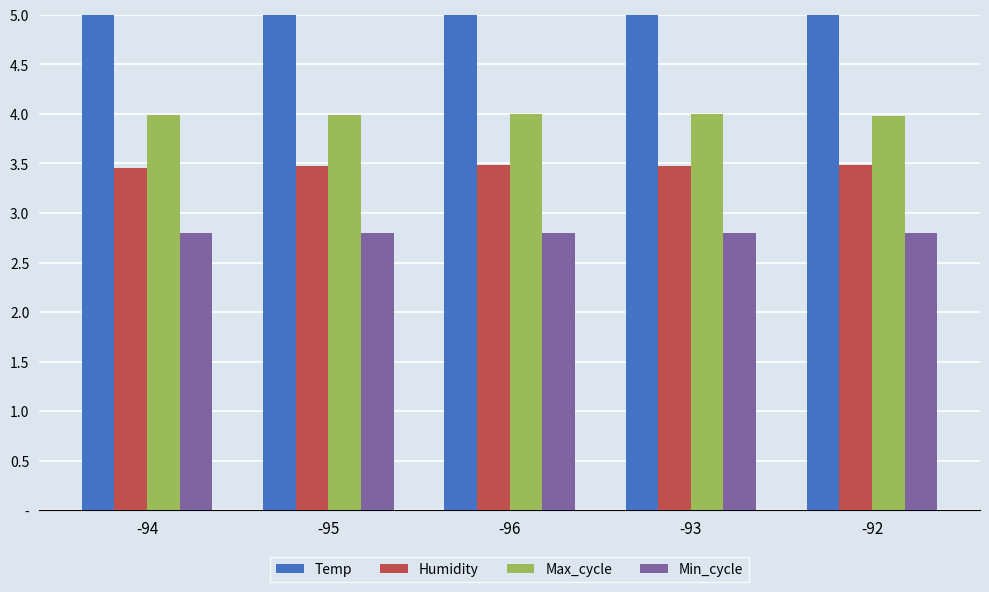

What is the label of the 1st bar from the right?

-92